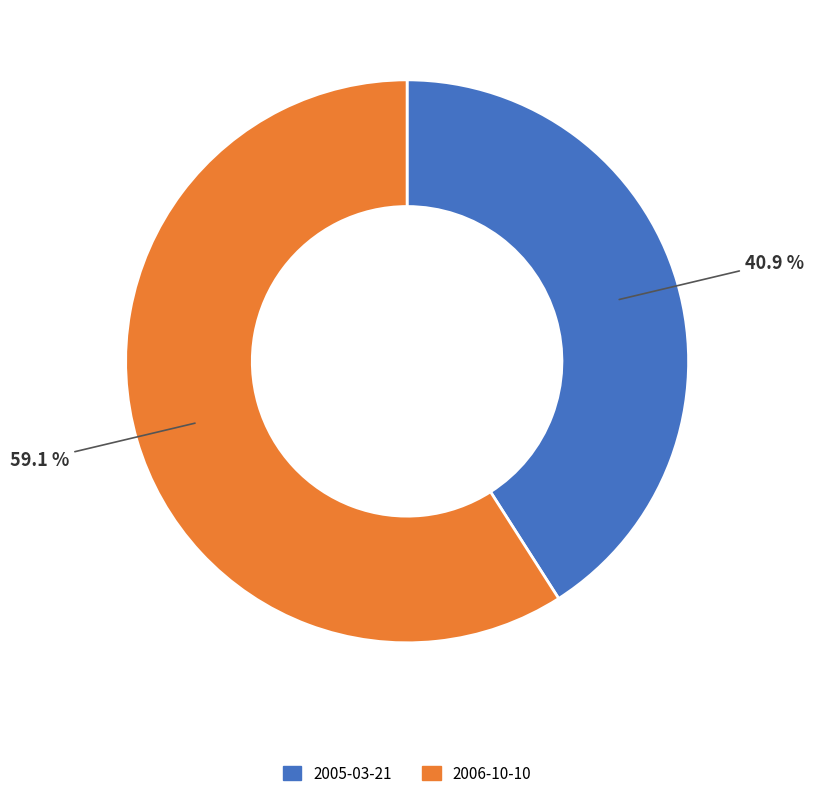

To the nearest percent, what is the average slice percentage?

50%